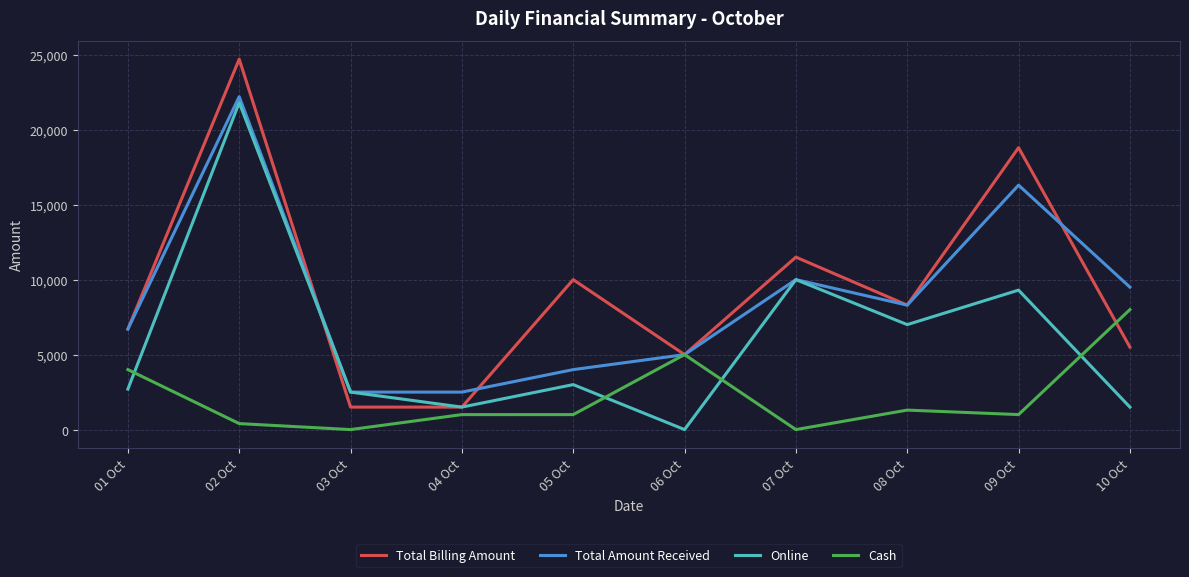

True or false: Online has a value of 2500 at 03 Oct.

True